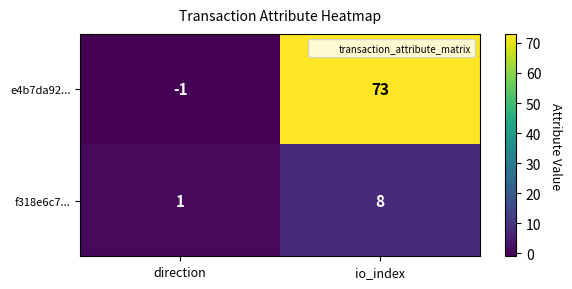

At which label is e4b7da92... closest to 36?

direction